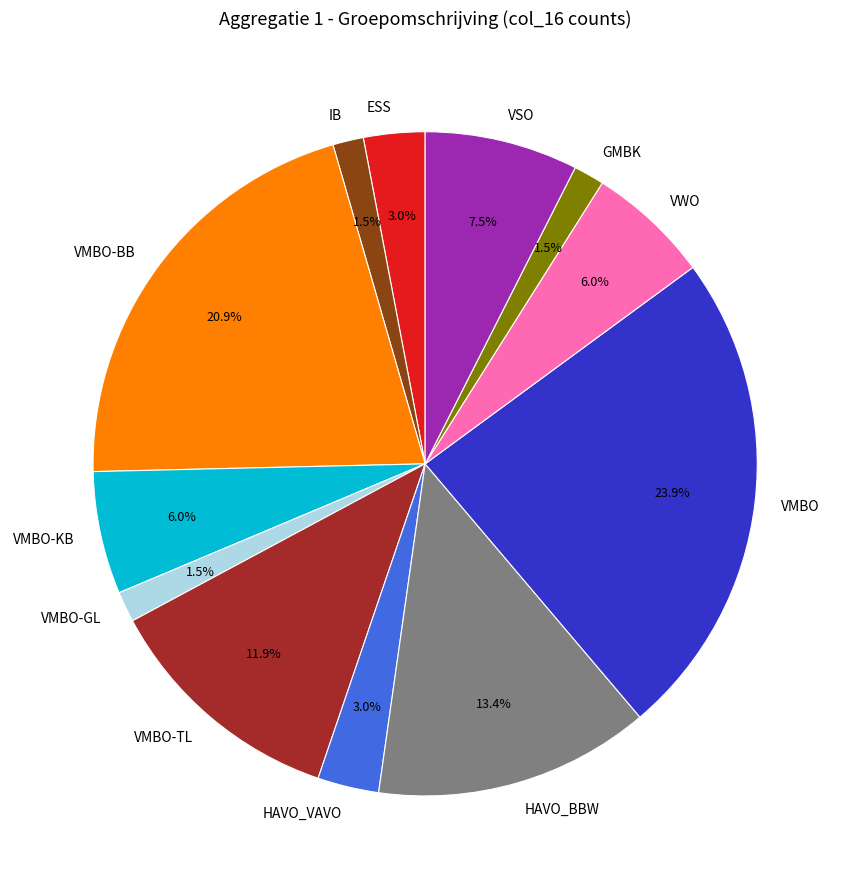

Which slice is the largest?

VMBO